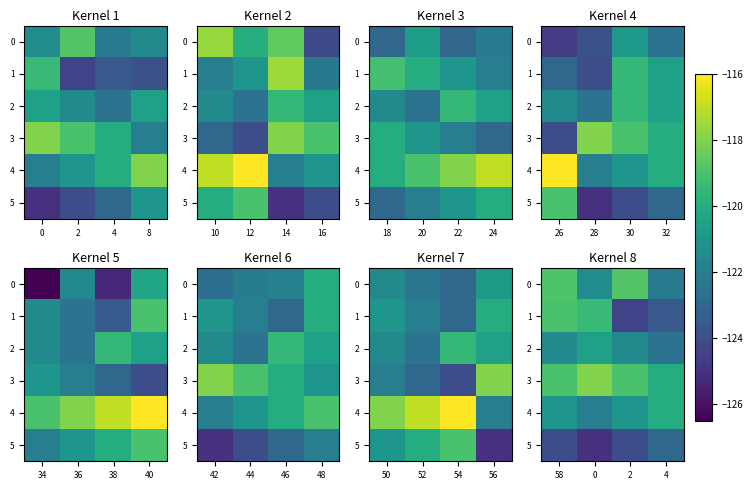

The value of 5 at 2 is -124.0. True or false?

True